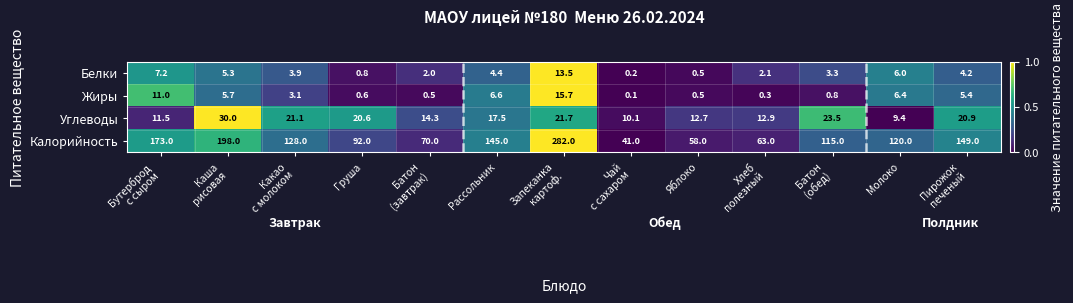

Is it true that Белки equals 3.3 at Молоко?

False